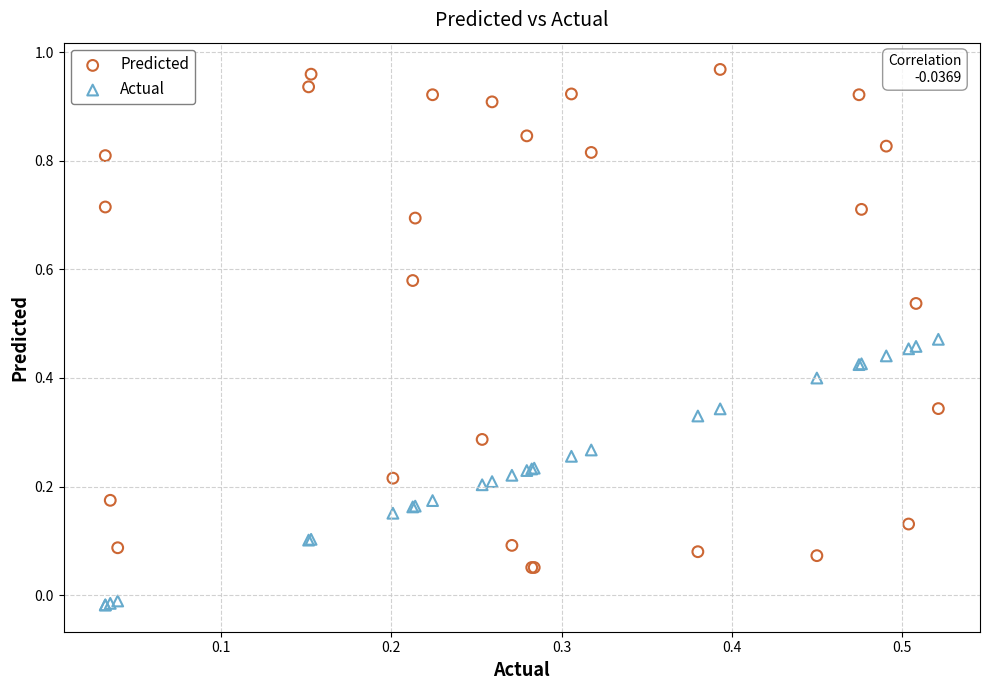

What are all the series names shown in the legend?

Predicted, Actual